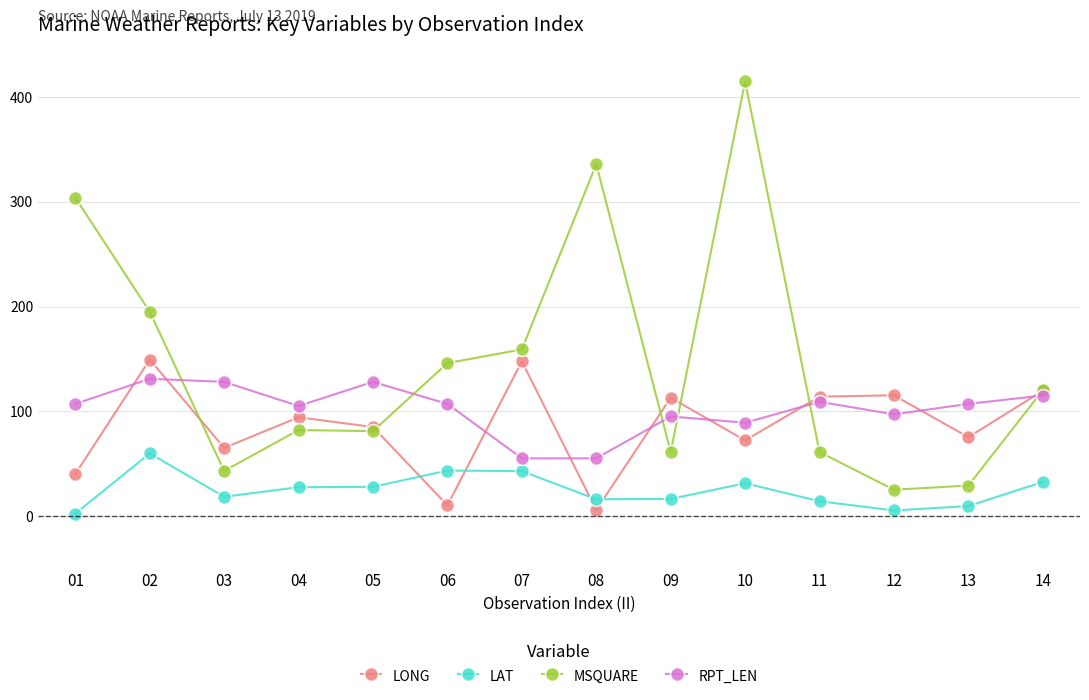

Which series has the largest total across all categories?

MSQUARE